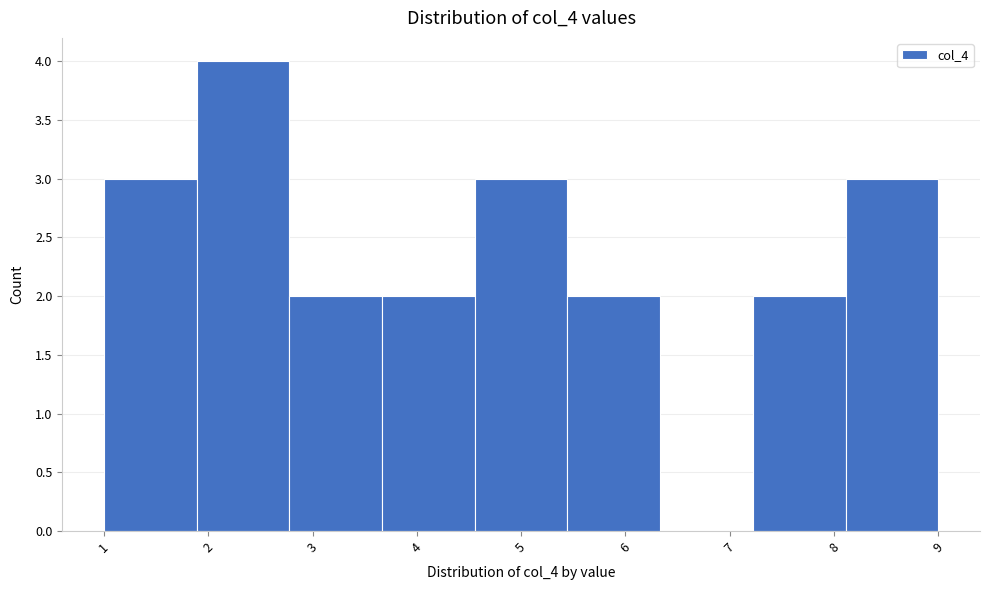

Reading left to right, list every bar in this chart as the range it spans on the x-axis followed by its height. Neither the bar edges nor the heights are printed on the chart, so give them approximately, as read against the axes.

1.0 to 1.9: 3
1.9 to 2.8: 4
2.8 to 3.7: 2
3.7 to 4.6: 2
4.6 to 5.4: 3
5.4 to 6.3: 2
6.3 to 7.2: 0
7.2 to 8.1: 2
8.1 to 9.0: 3